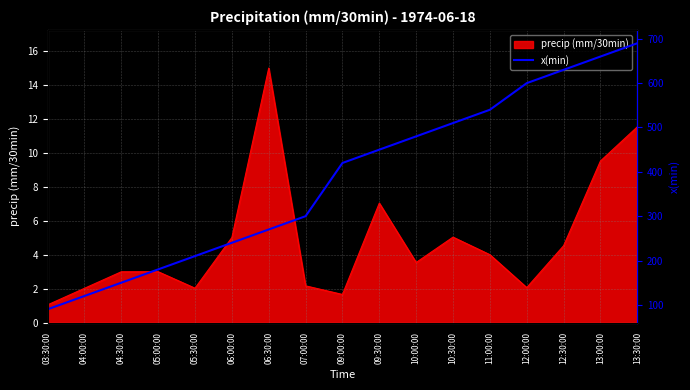

Read the value at 04:00:00.

120